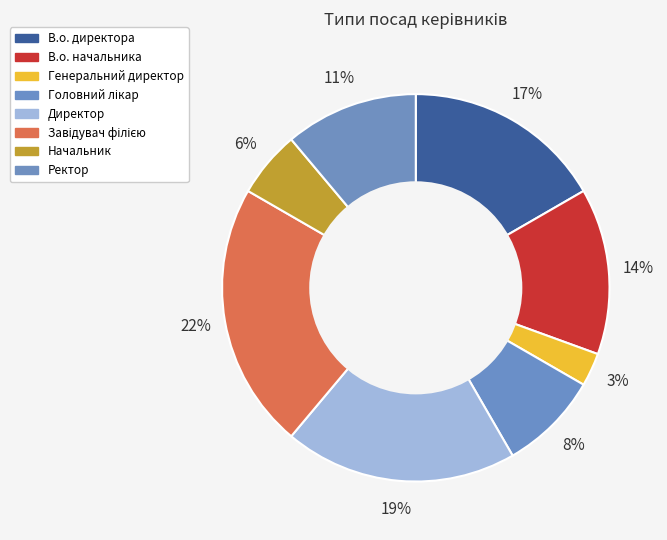

How many segments does this pie chart have?

8